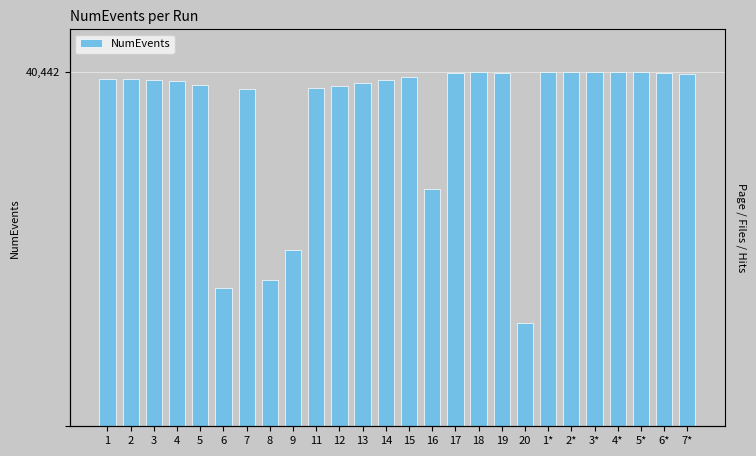

Which has a higher value, 3* or 8?

3*